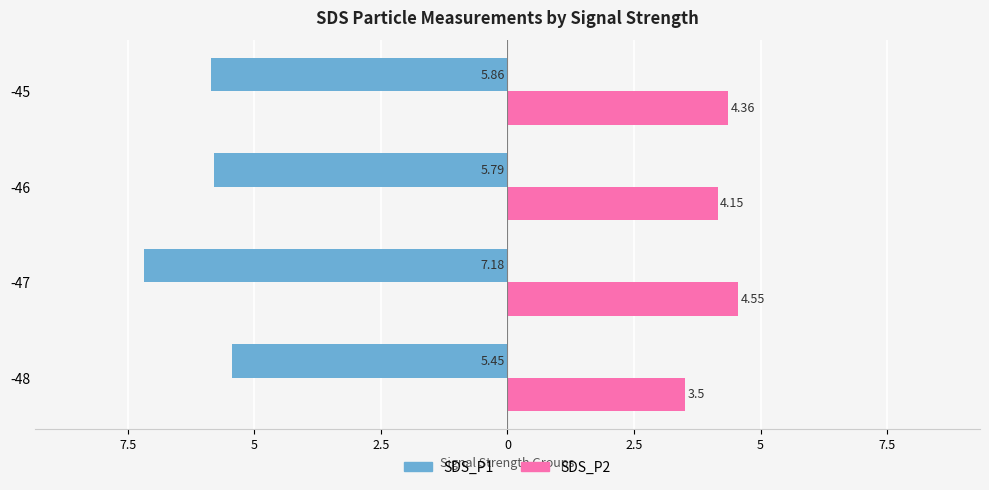

What is the value of the SDS_P1 bar at the 1st from the left?

-5.5